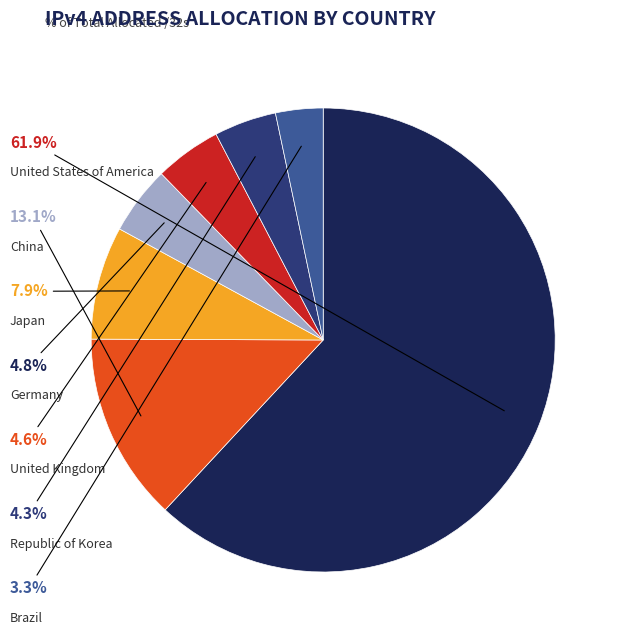

Does Germany account for over 50% of the chart?

No